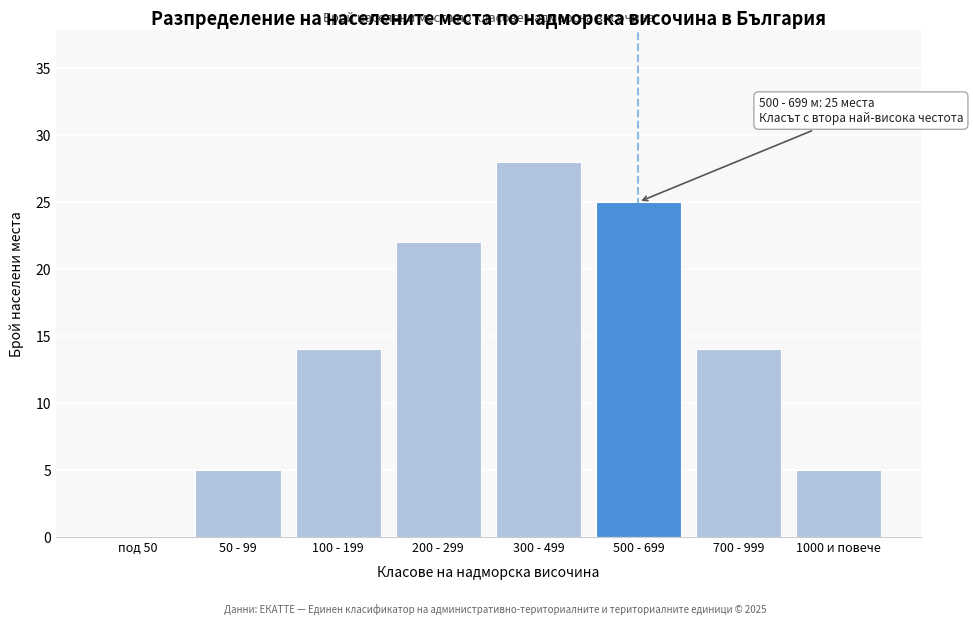

Reading left to right, transcribe all the data shown in this chart.

под 50=0	50 - 99=5	100 - 199=14	200 - 299=22	300 - 499=28	500 - 699=25	700 - 999=14	1000 и повече=5